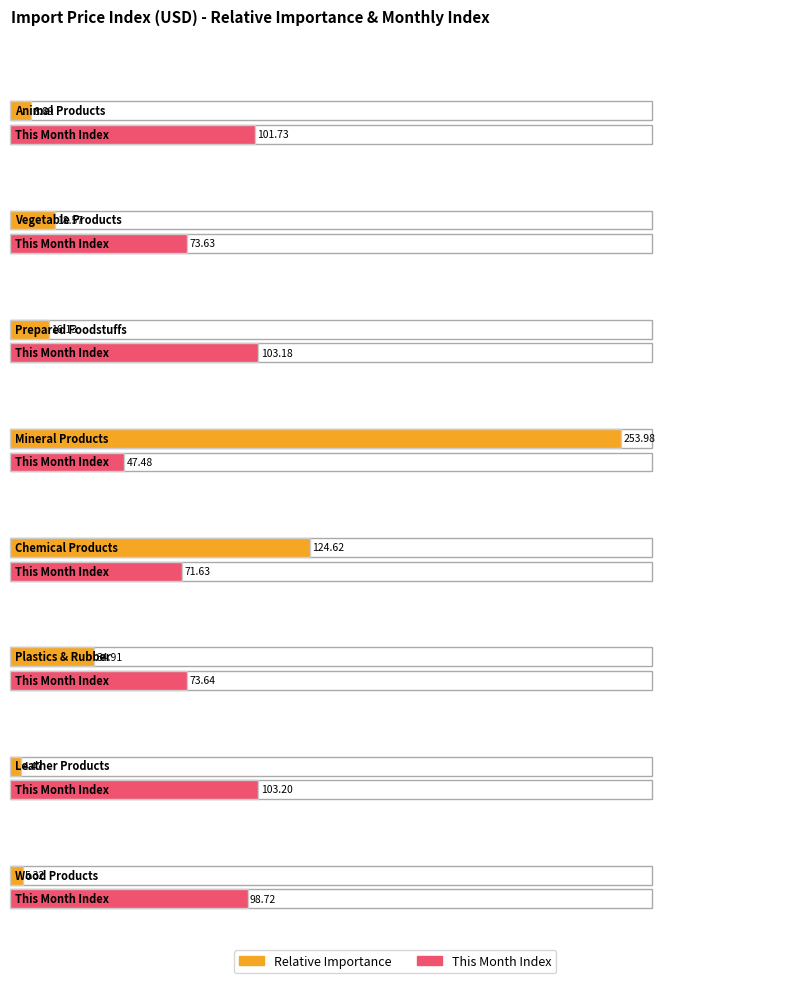

Which label corresponds to the largest value in the chart?

Mineral Products